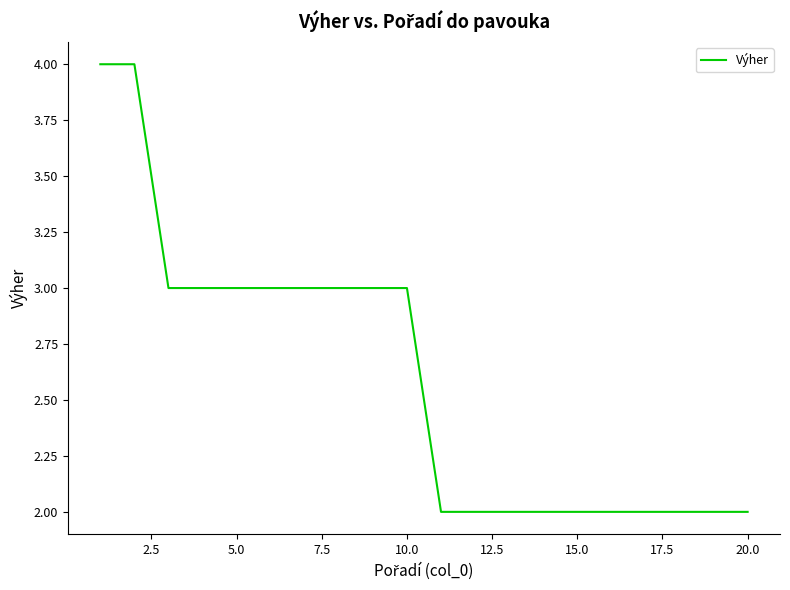

What is the difference between the maximum and minimum values?

2